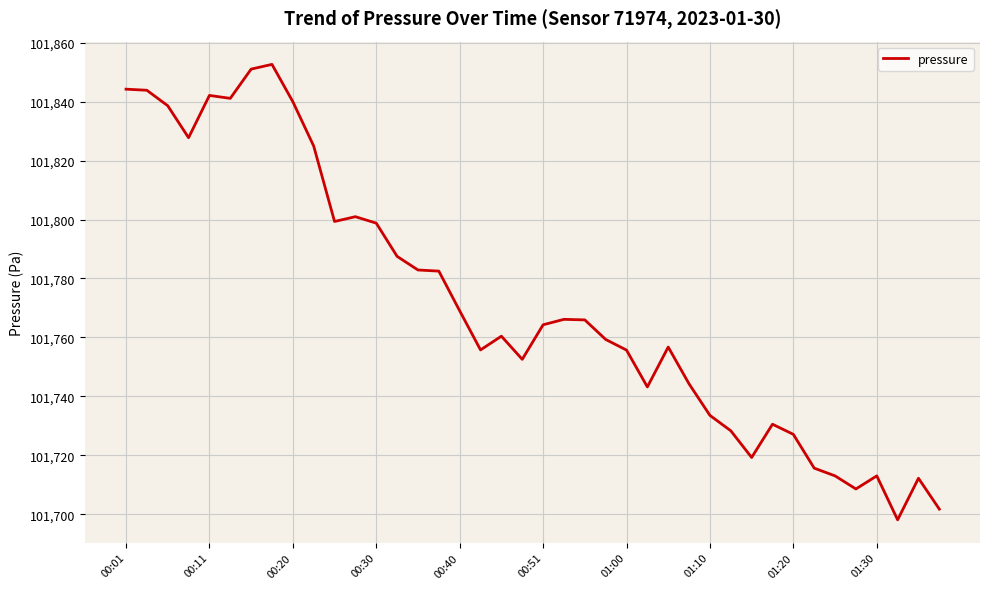

What is the maximum value shown in the chart?

101852.7